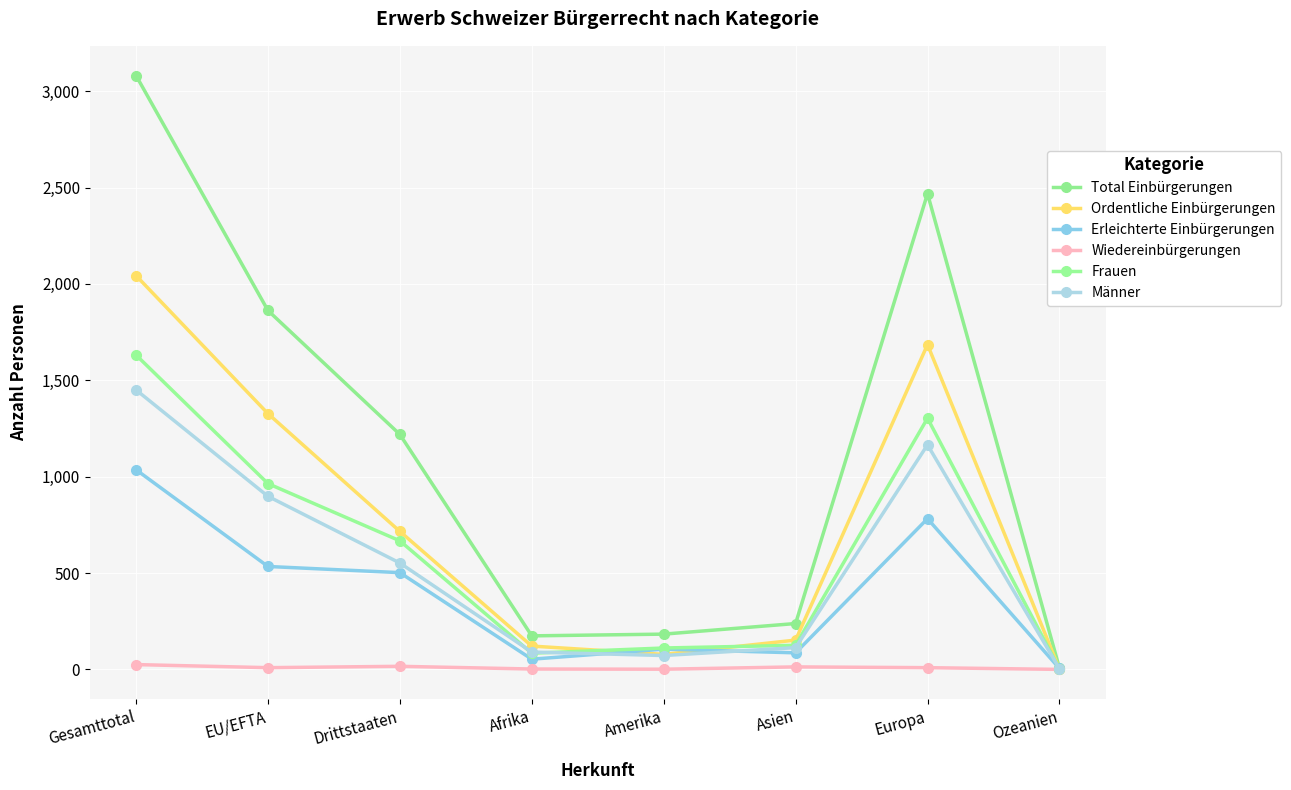

What is the difference between the second highest and second lowest values in the Total Einbürgerungen series?

2294